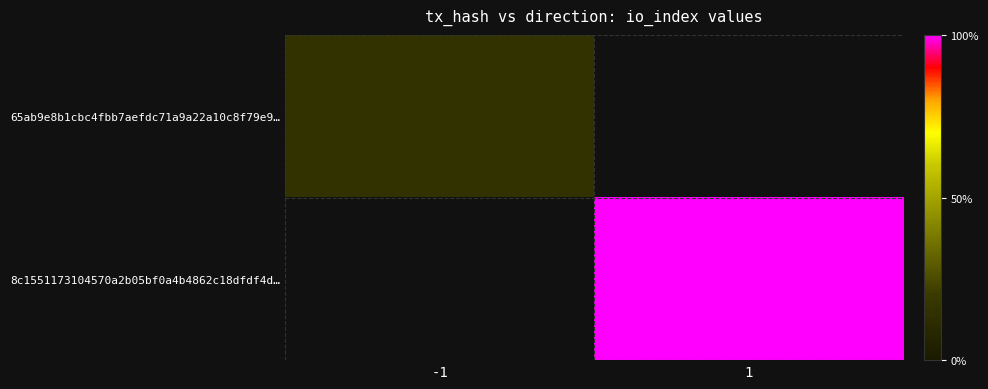

At how many categories does at least one series exceed 12?

1